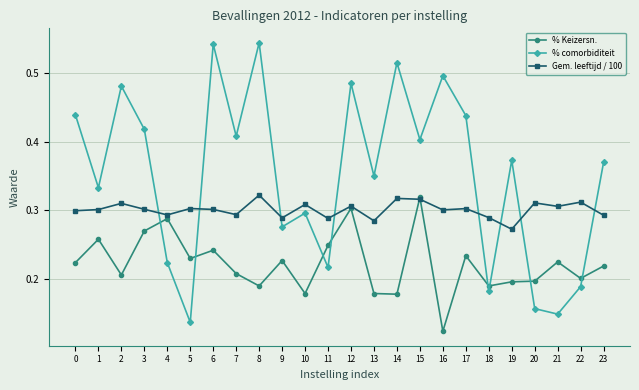

List the series in order of their overall mean, lowest first.

% Keizersn., Gem. leeftijd / 100, % comorbiditeit